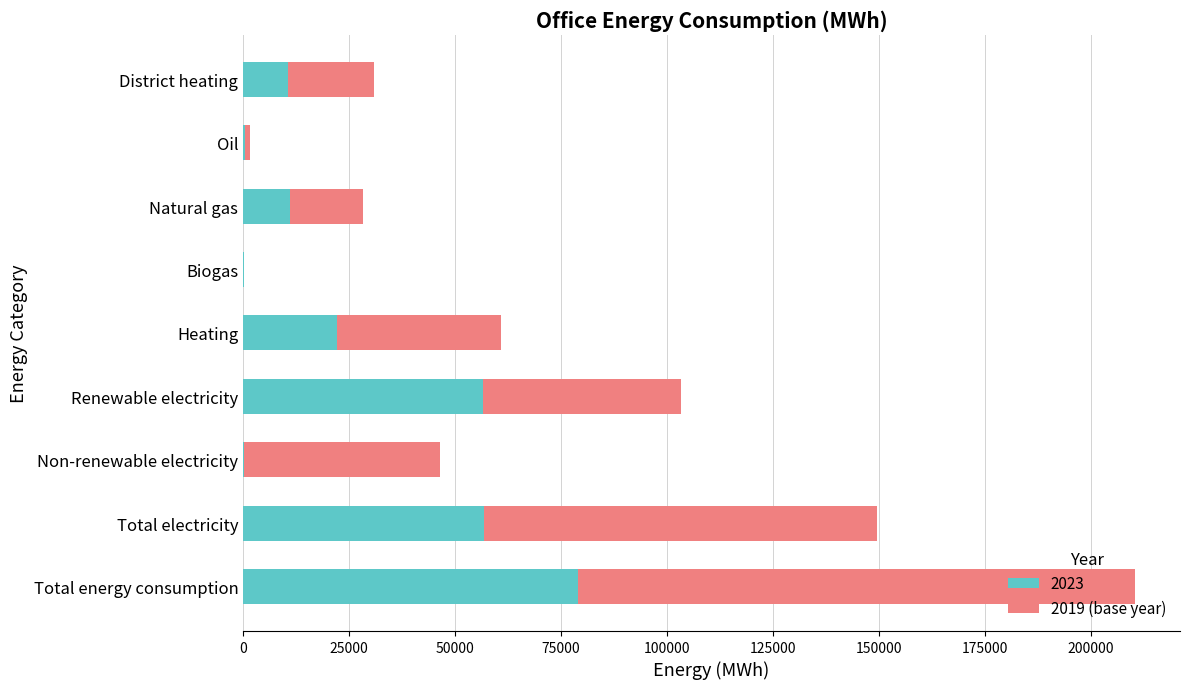

What is the total value across all series at Total energy consumption?

210455.4